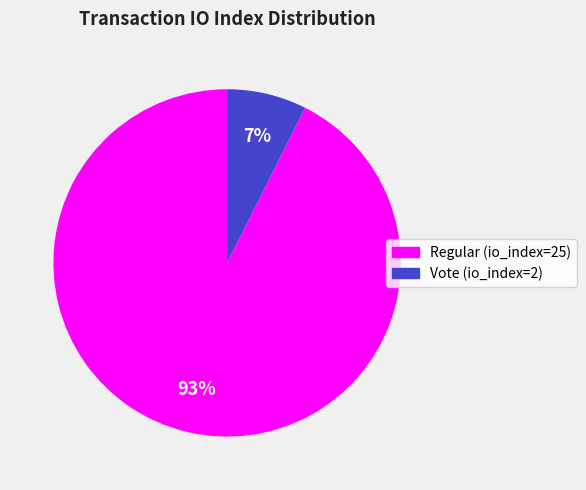

Is there any slice that represents more than half of the pie?

Yes